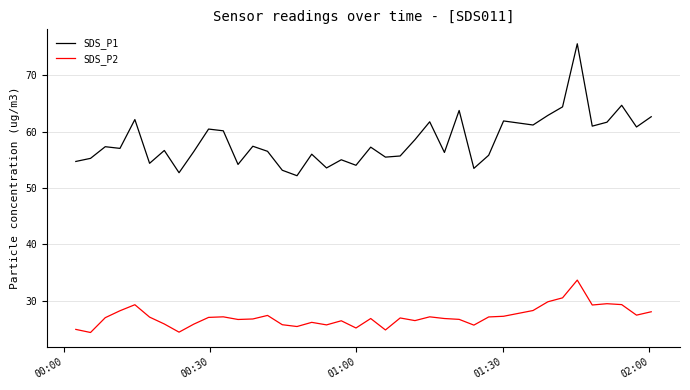

Which series has the widest spread of values?

SDS_P1